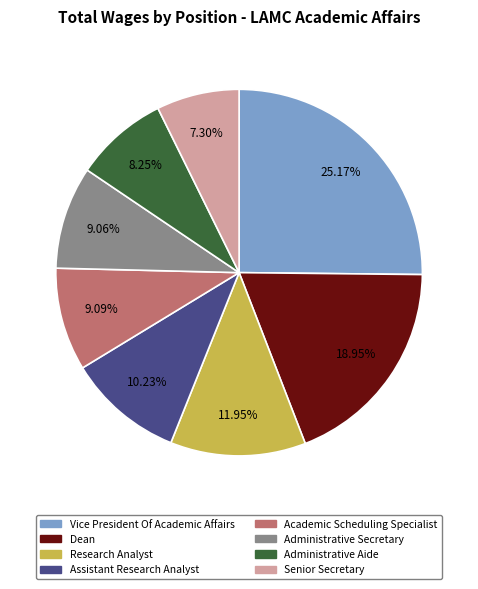

Does Administrative Aide represent more than half of the total?

No